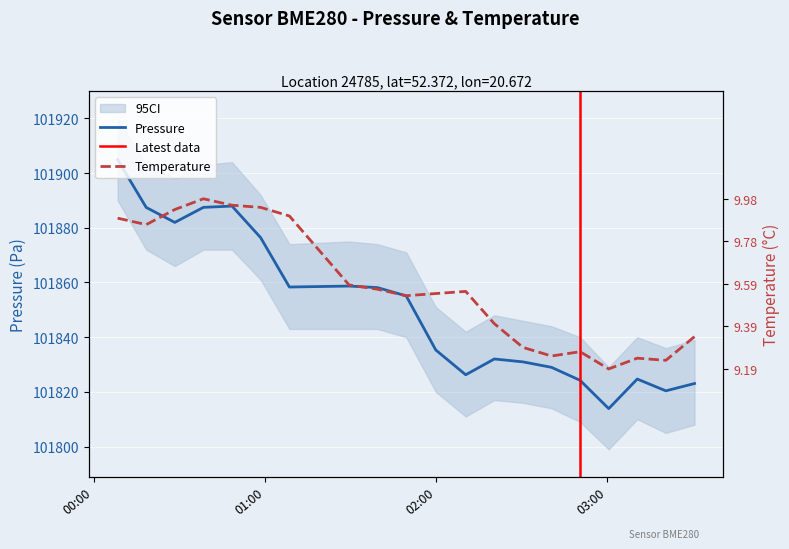

What is the value of the pressure point at the 3rd from the left?

101882.0